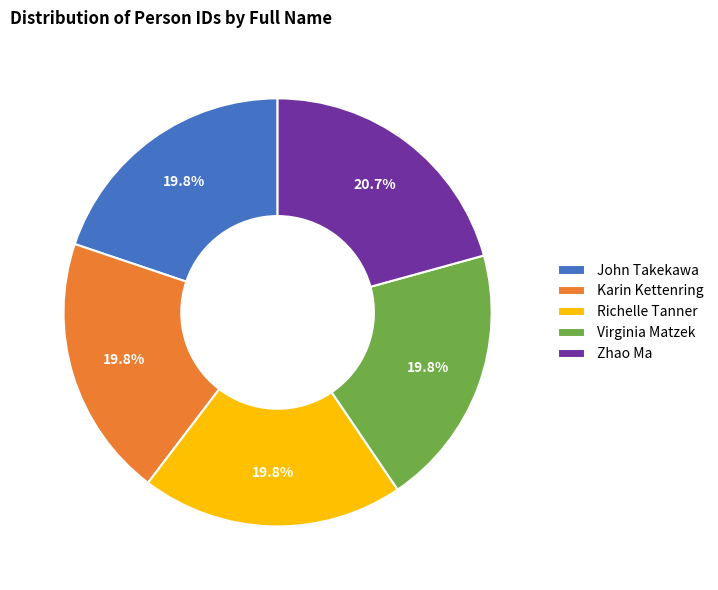

Do Zhao Ma and Virginia Matzek together represent more than half of the pie?

No